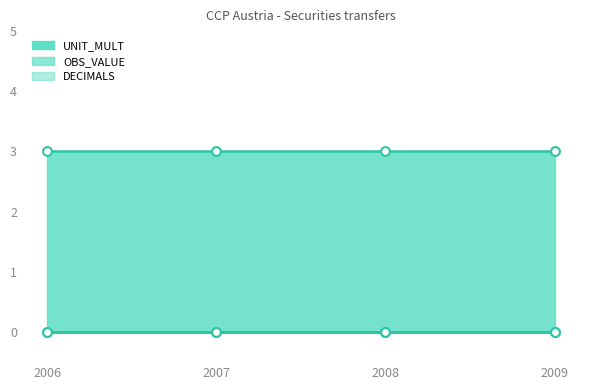

Is the value of OBS_VALUE at 2006 greater than the value of UNIT_MULT at 2006?

No